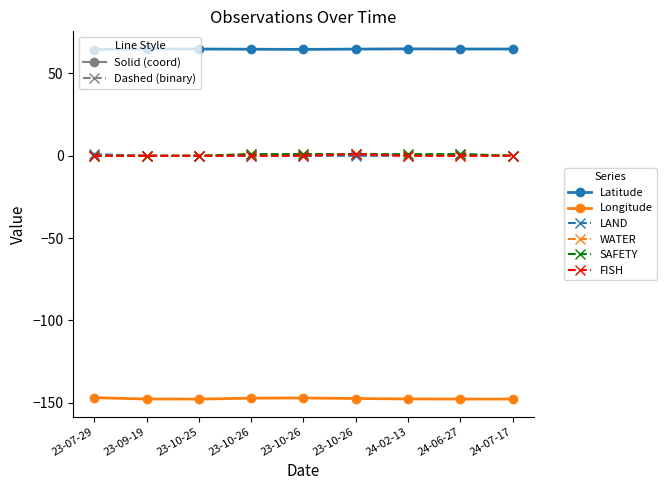

What is the difference between the maximum and minimum values in the SAFETY series?

1.0